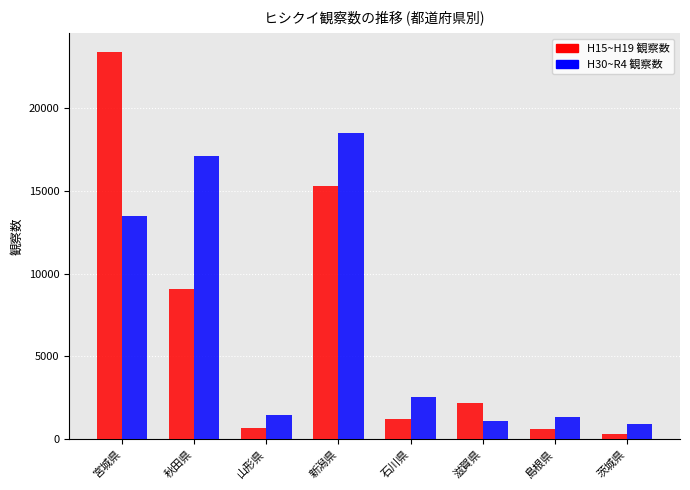

What is the greatest value displayed?

23382